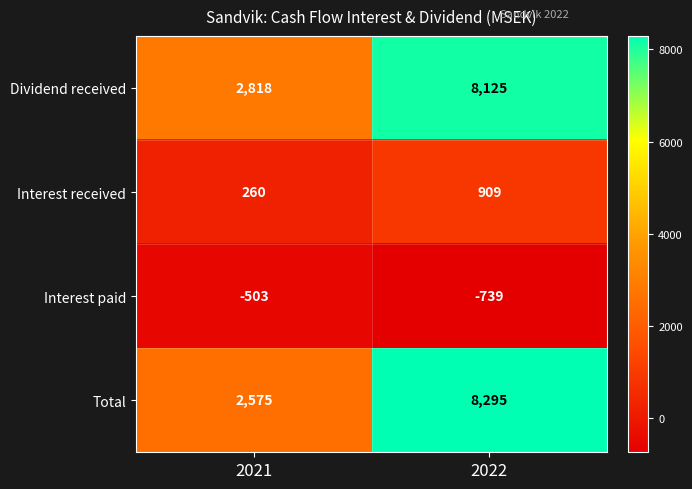

What is the sum of the Interest paid values at 2021 and 2022?

-1242